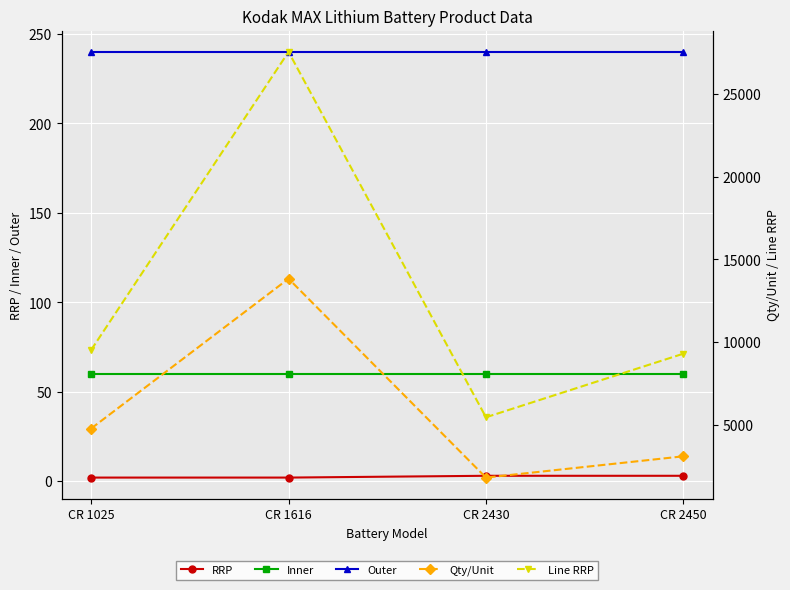

Reading left to right, list all the values displayed in this chart.

RRP: 2.0	2.0	3.0	3.0
Inner: 60.0	60.0	60.0	60.0
Outer: 240.0	240.0	240.0	240.0
Qty/Unit: 4790.0	13833.0	1829.0	3113.0
Line RRP: 9532.1	27527.7	5468.7	9307.9